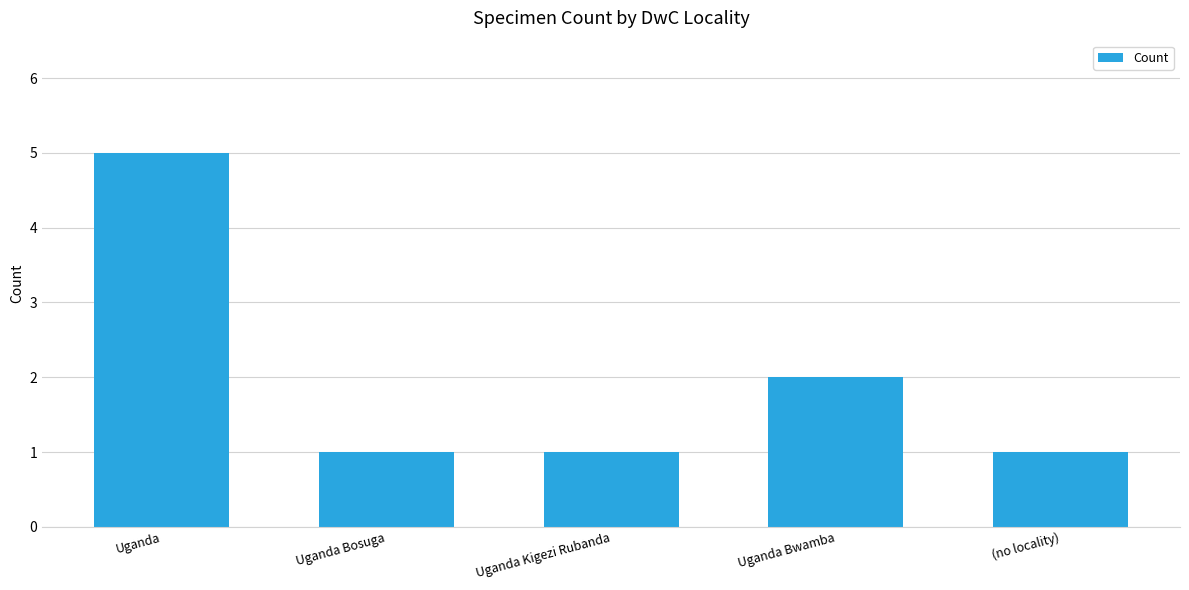

How many series are shown in this chart?

1